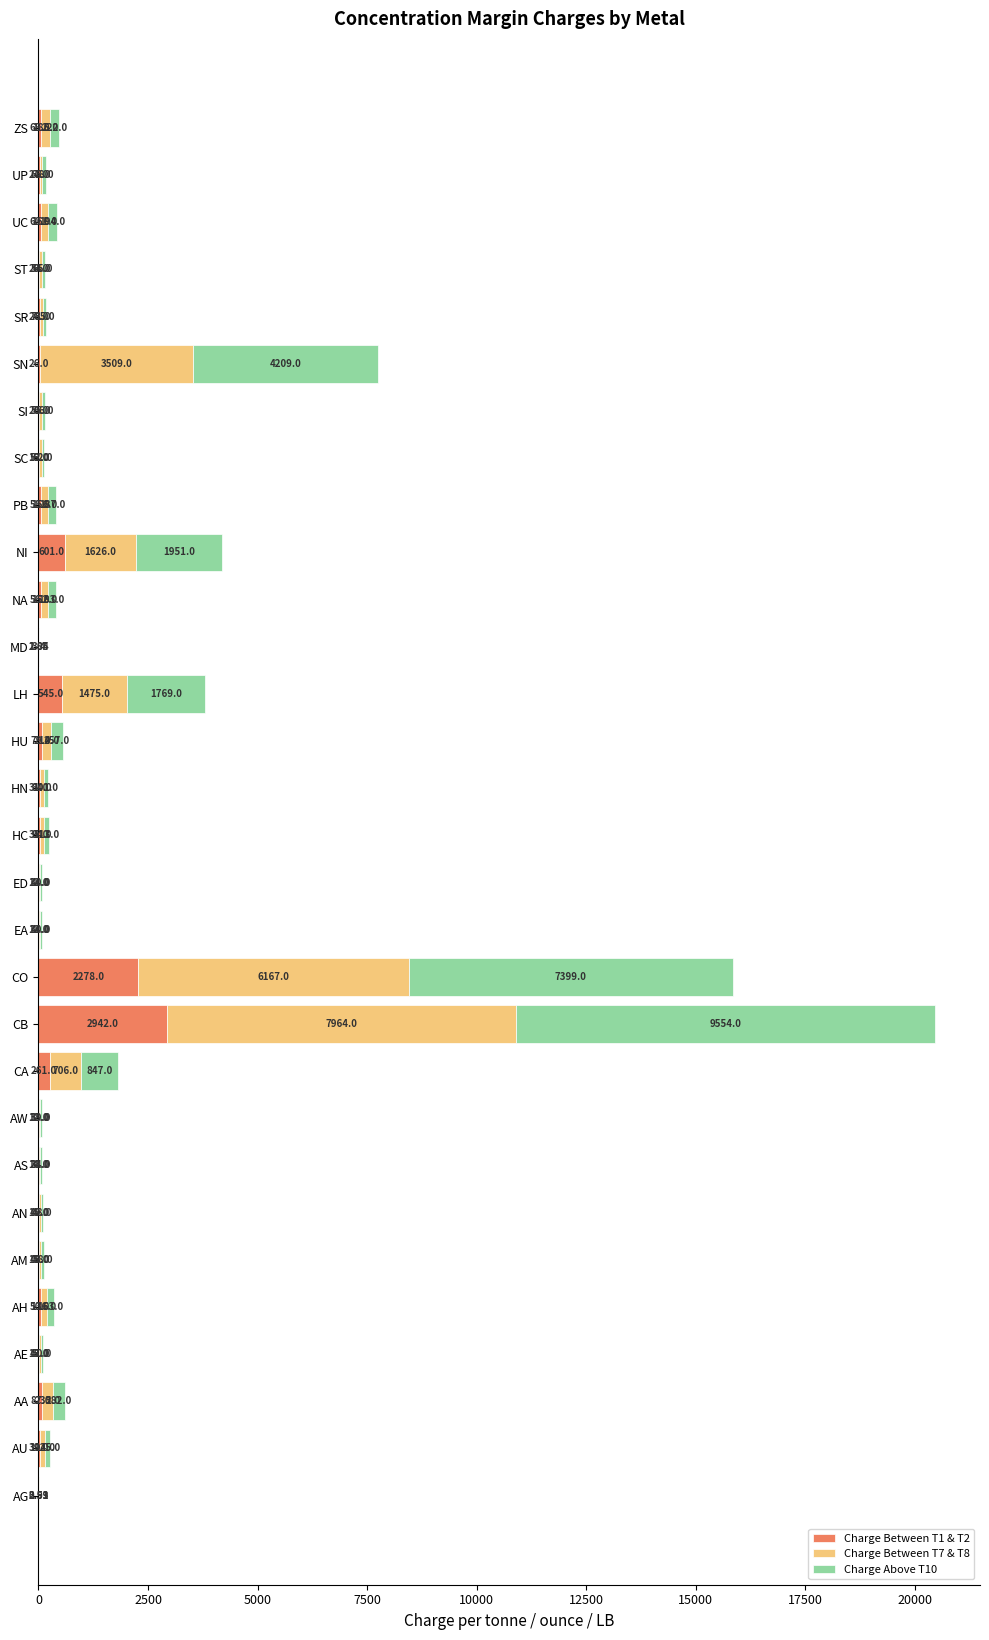

At which category is the sum across all series the highest?

CB